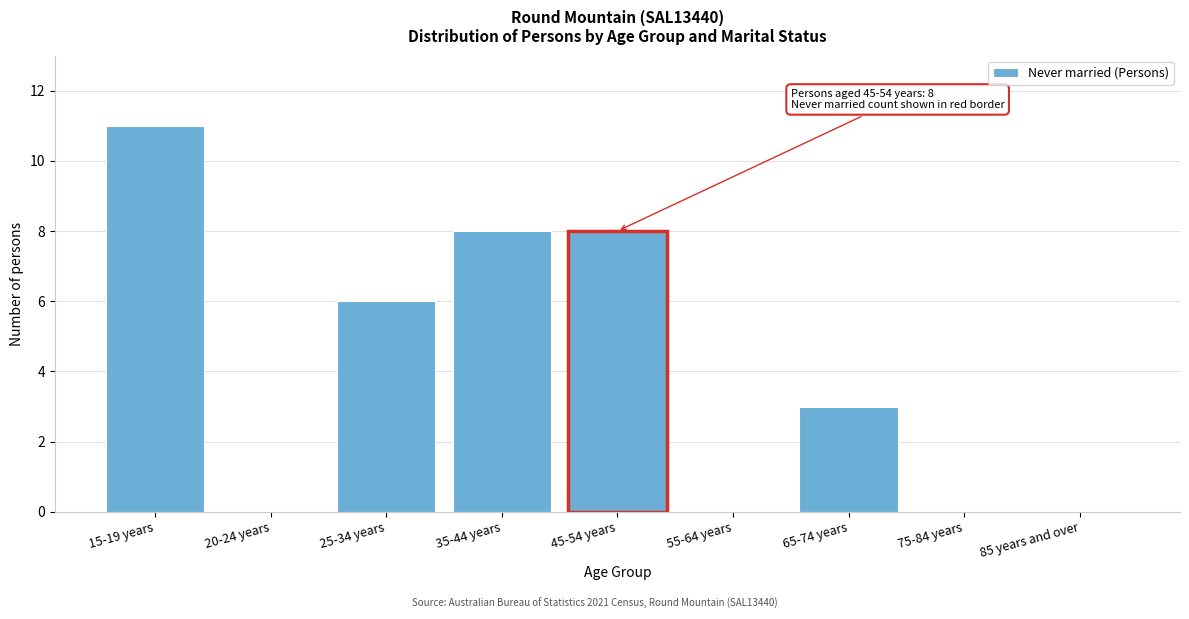

Reading left to right, list all the values displayed in this chart.

15-19 years=11	20-24 years=0	25-34 years=6	35-44 years=8	45-54 years=8	55-64 years=0	65-74 years=3	75-84 years=0	85 years and over=0